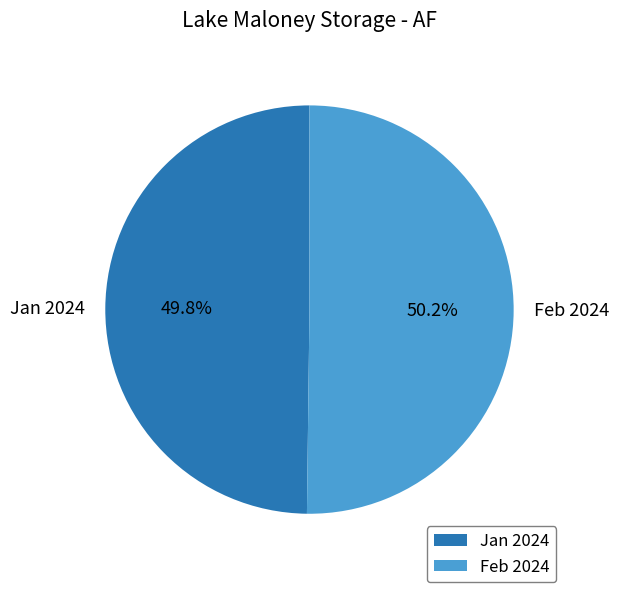

Count the number of slices in the pie.

2